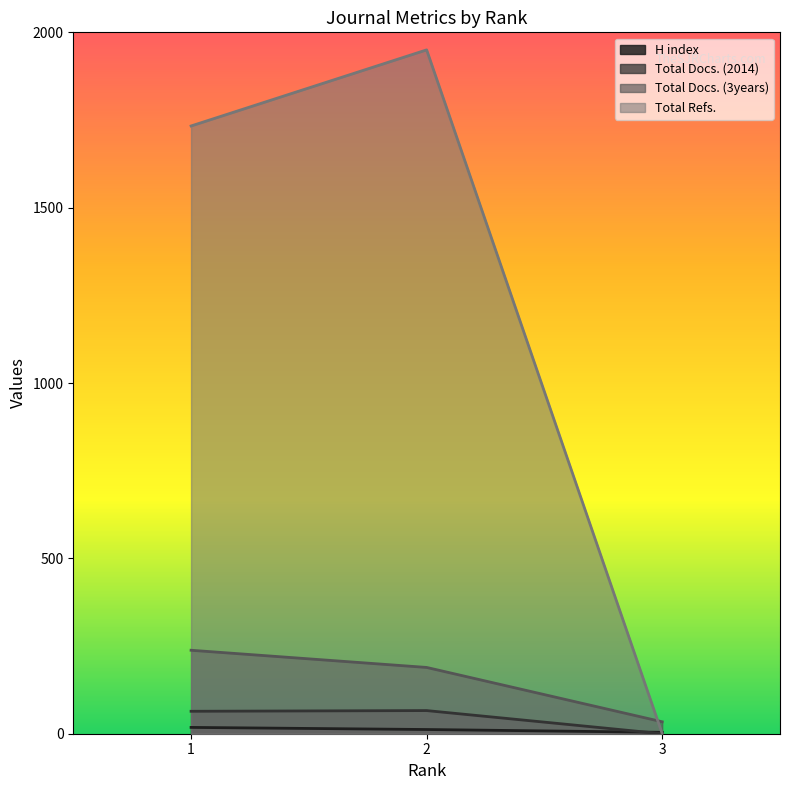

How many values in Total Refs. are above zero?

2